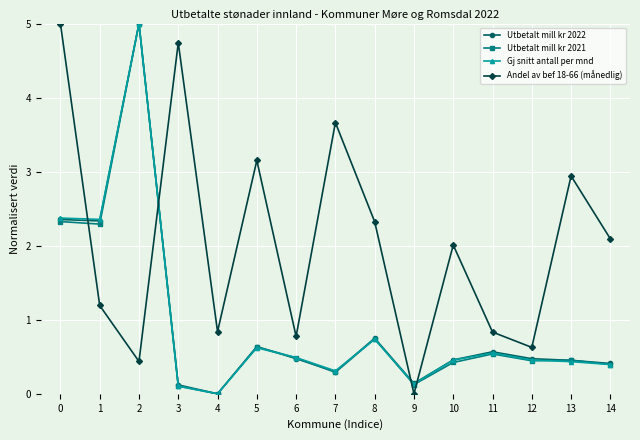

What is the sum of the Andel av bef 18-66 (månedlig) values at 4 and 12?

1.5